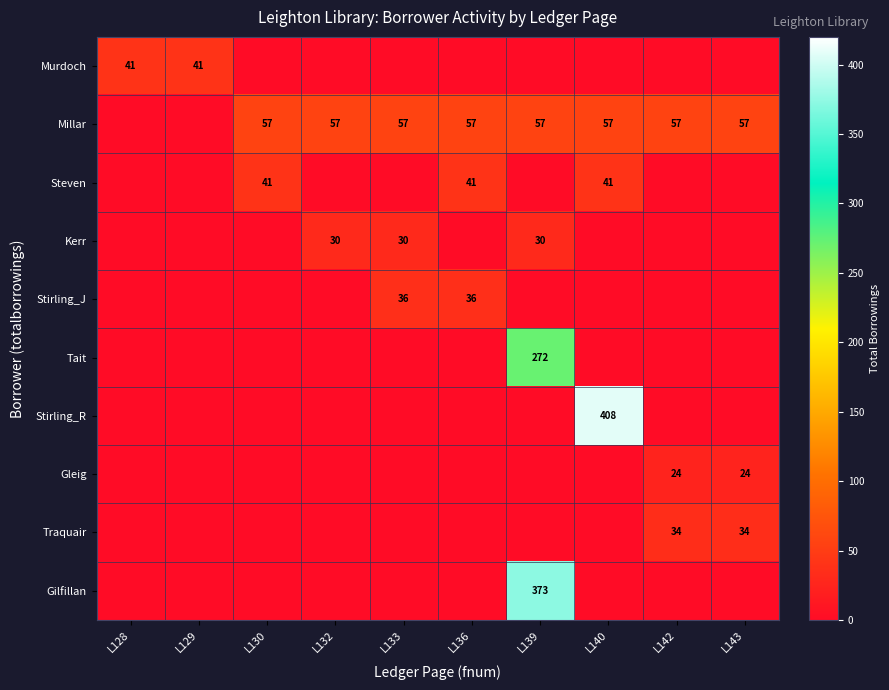

The value of Steven at L136 is 11. True or false?

False